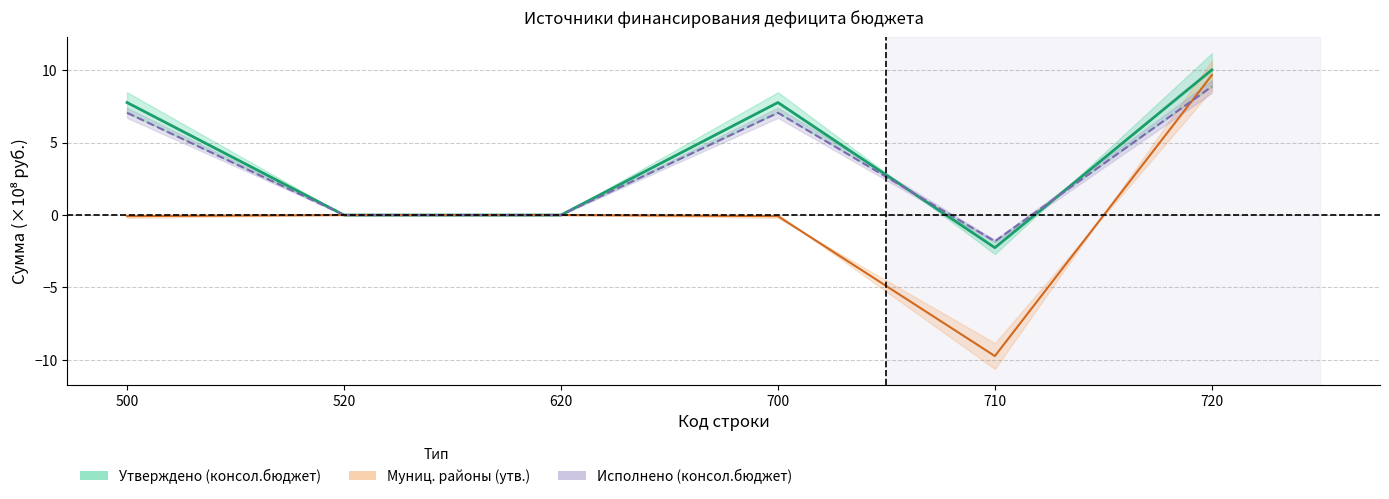

At which label is Среднее утв./исп. closest to 3?

520